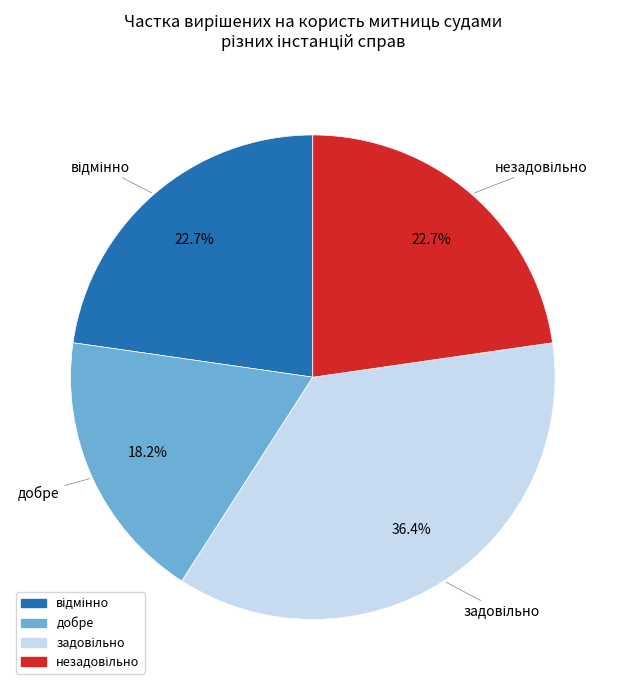

Which category has the smallest portion of the pie?

добре